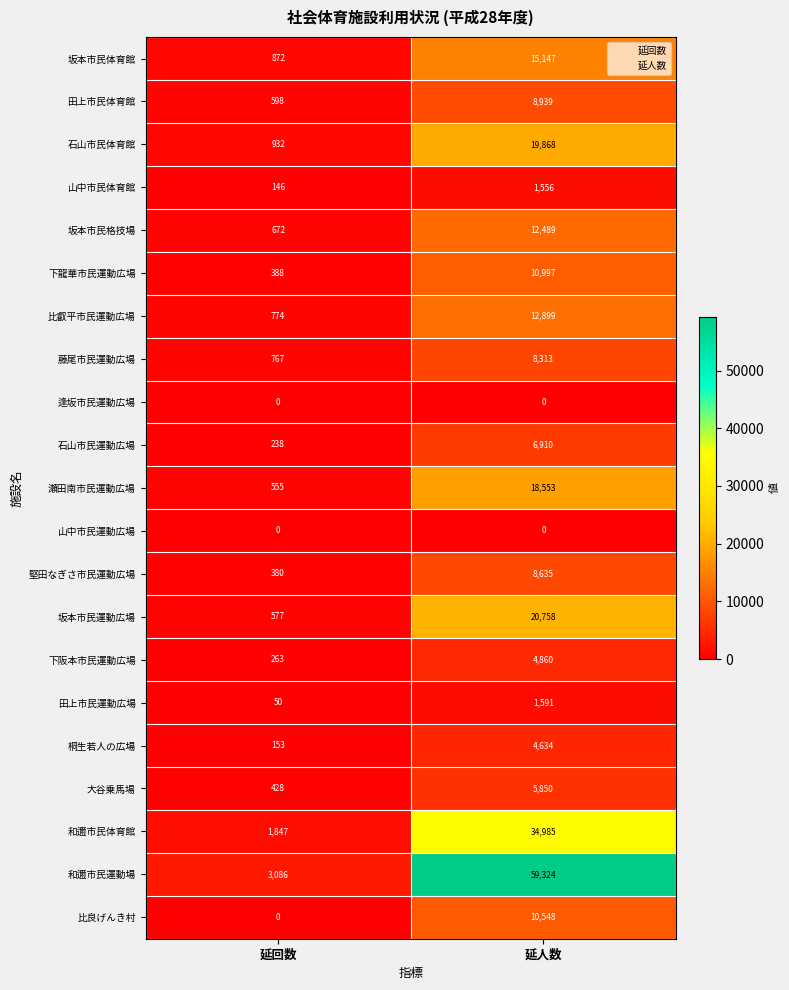

At which label is 坂本市民格技場 closest to 6580?

延回数